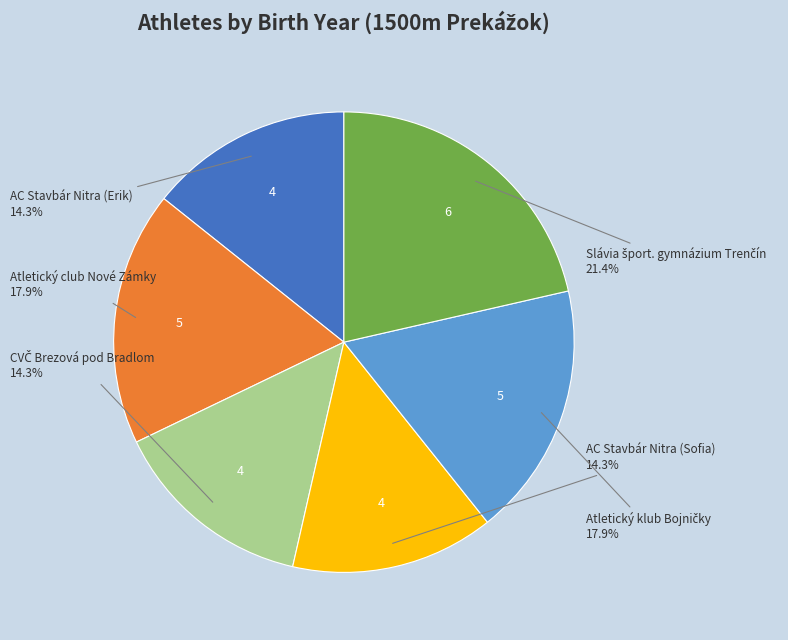

Is there a majority slice in this chart?

No